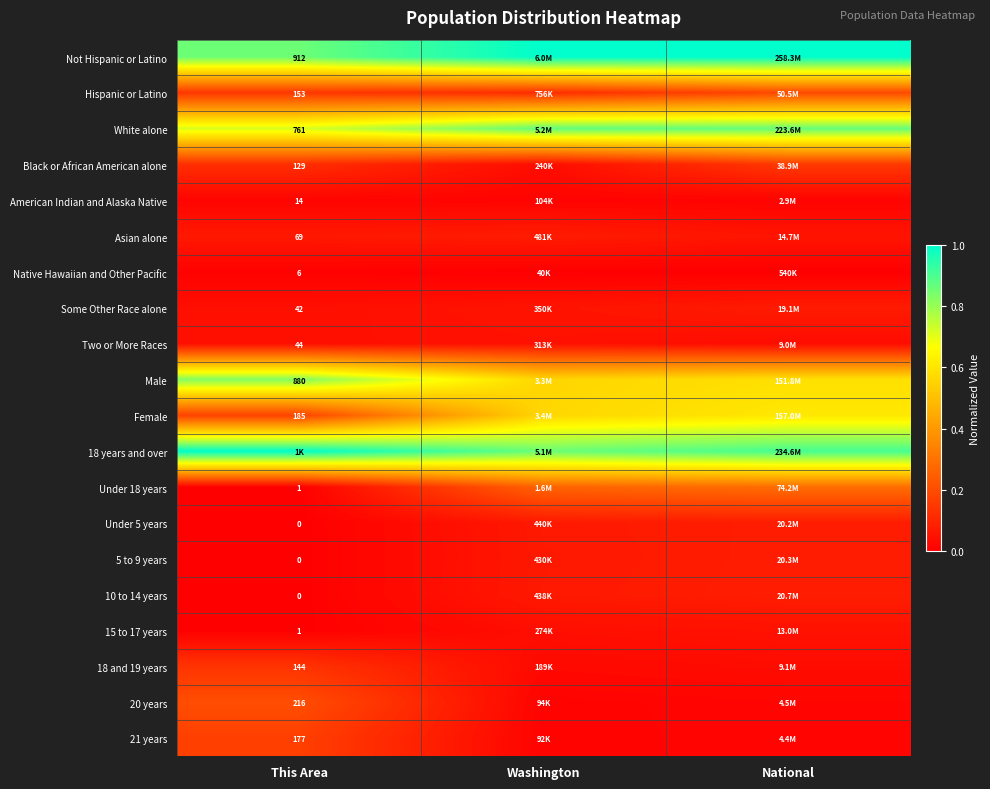

At which category is the sum across all series the highest?

National